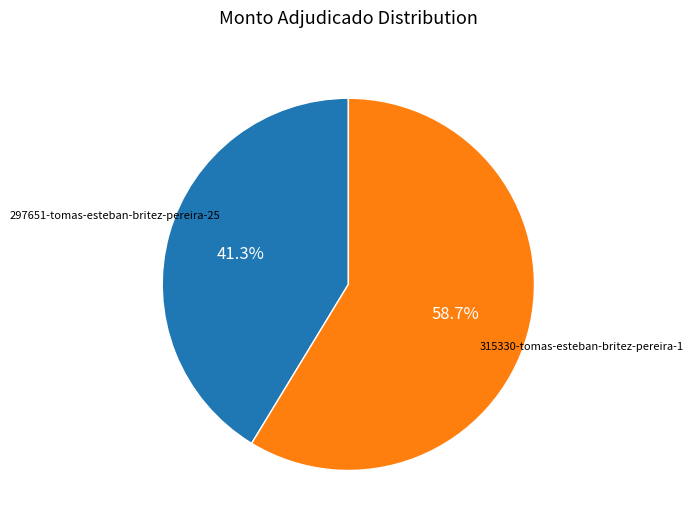

Is there a majority slice in this chart?

Yes